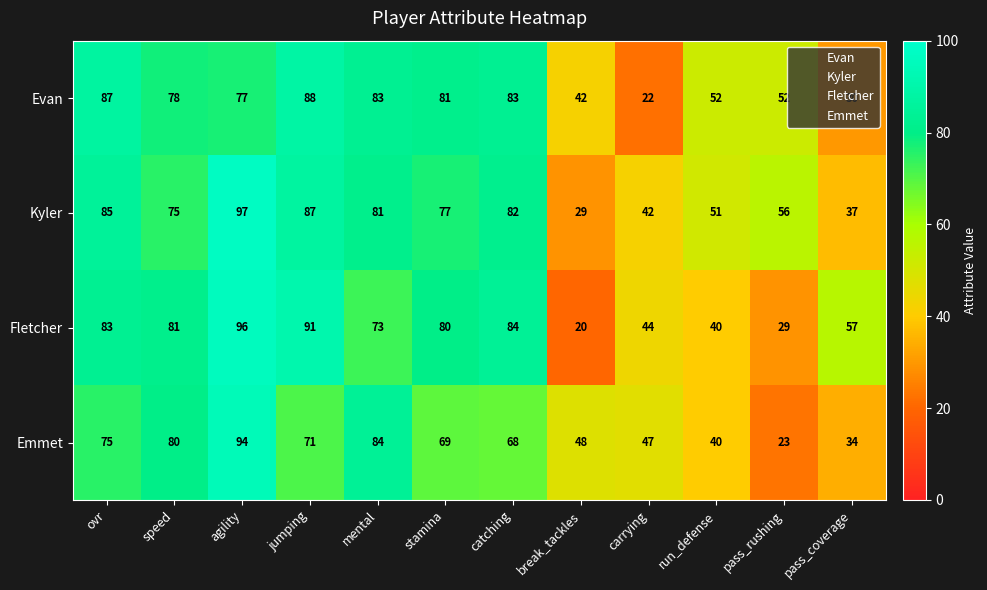

At catching, list the series in order from smallest to largest.

Emmet, Kyler, Evan, Fletcher